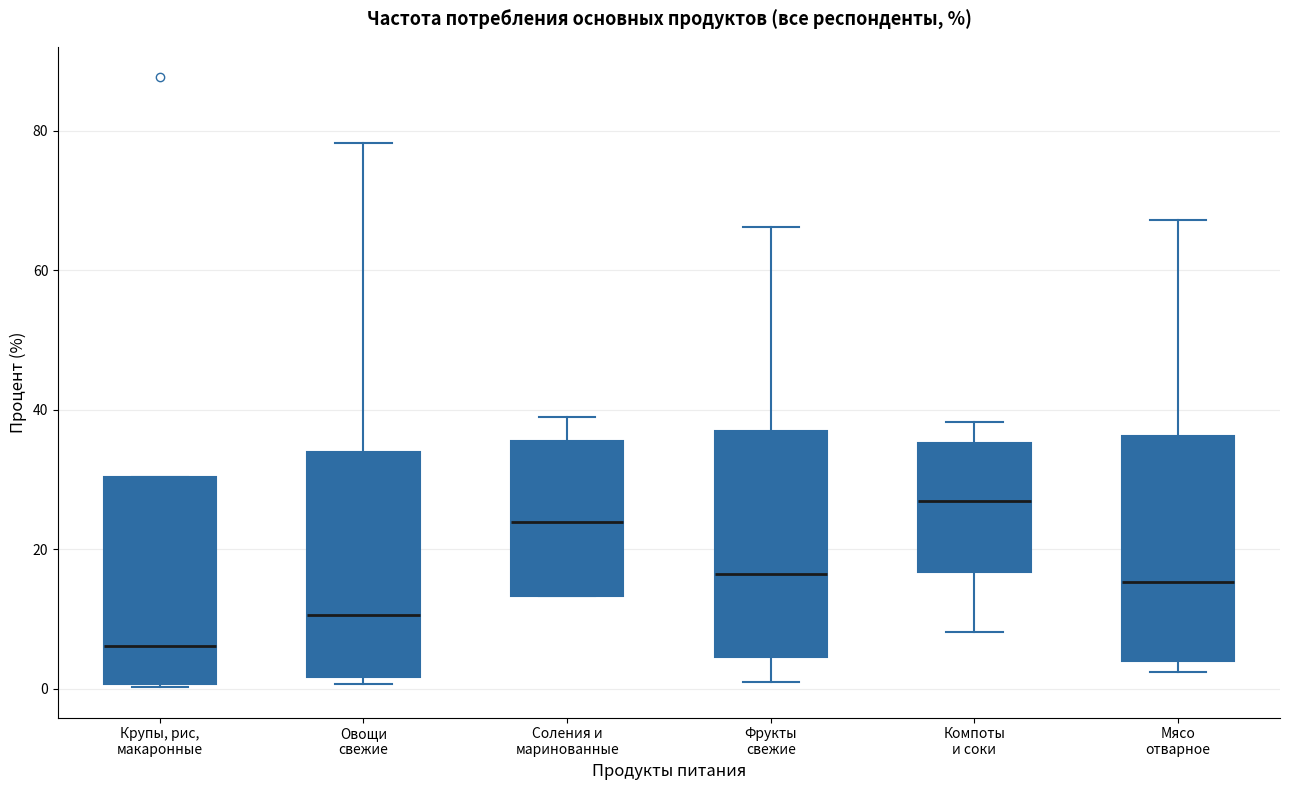

Where is the lower edge of the box for Овощи свежие on the y-axis? The values are not printed on the chart, so give them approximately, as read against the axis.

2